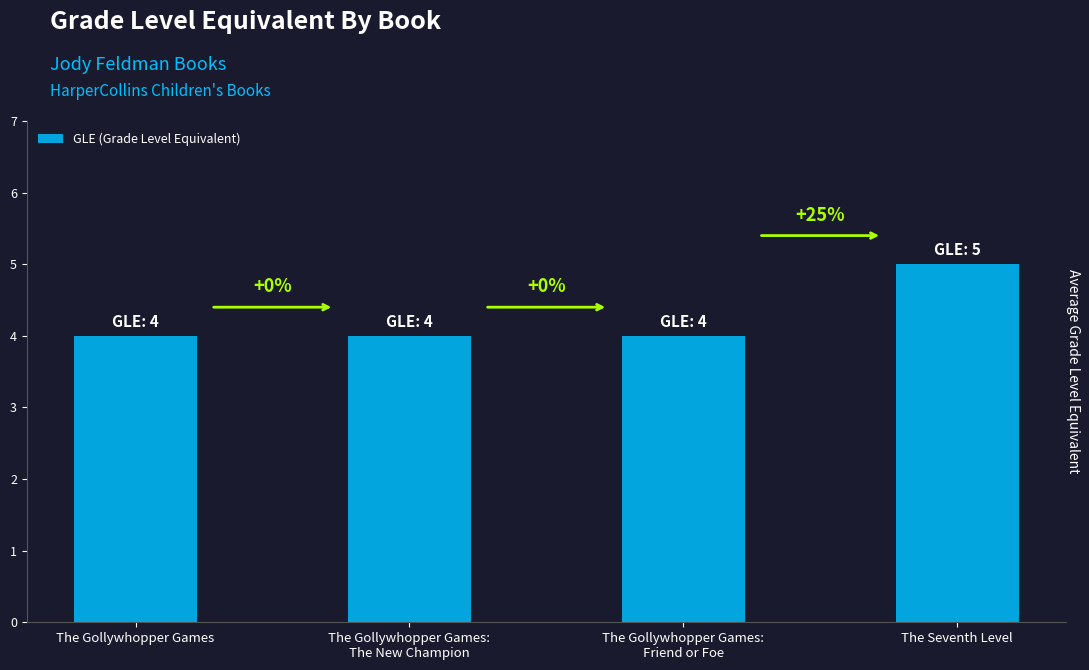

True or false: the data shows 4 at The Gollywhopper Games:
Friend or Foe.

True